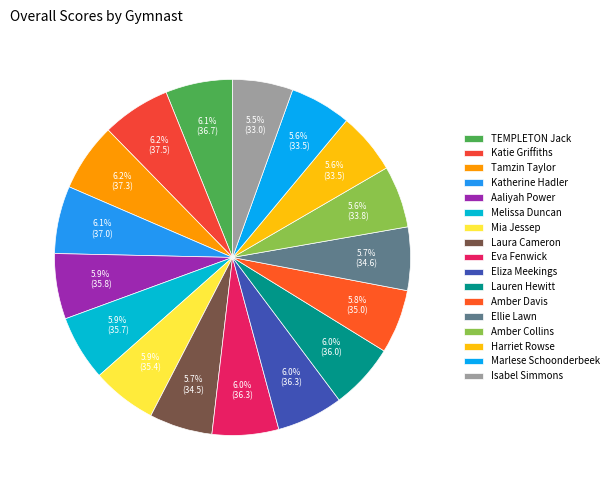

To the nearest percent, what is the average slice percentage?

6%